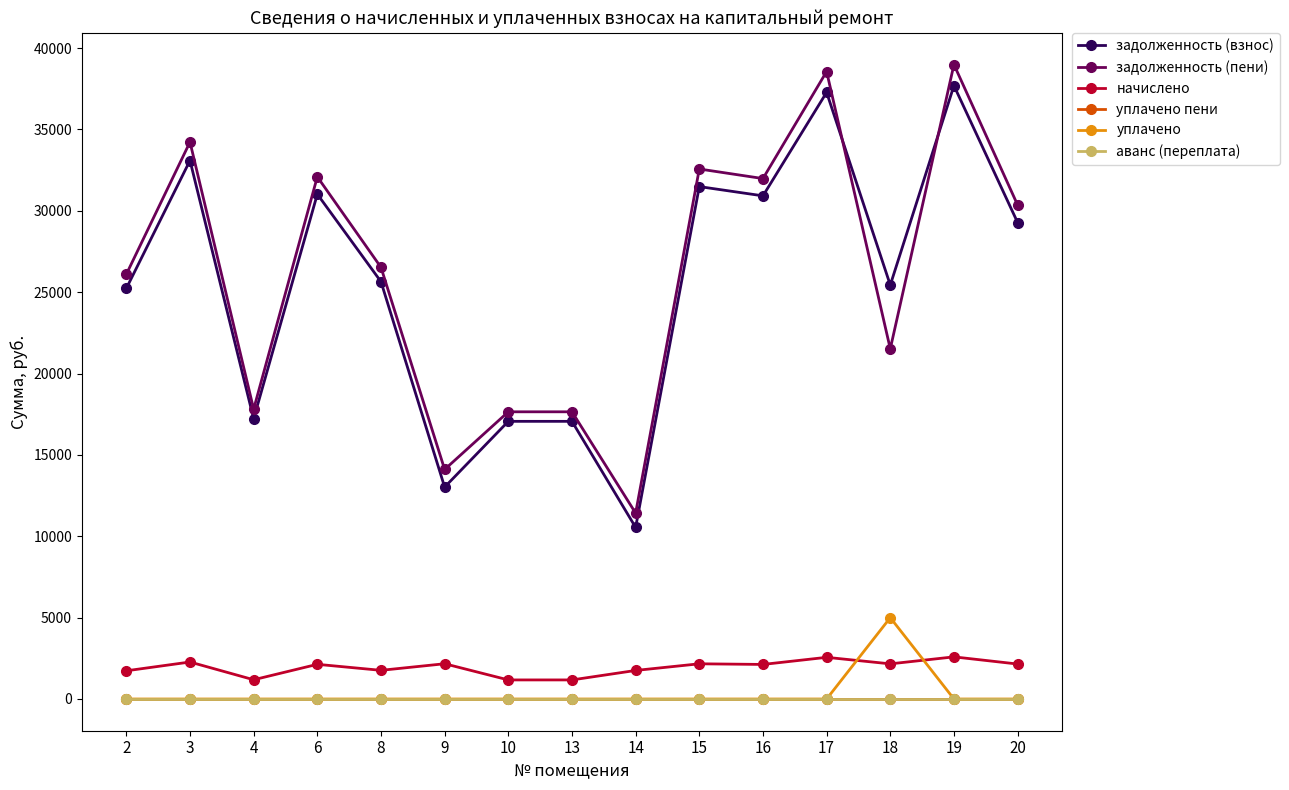

Is this an area chart (filled region under the line)?

No